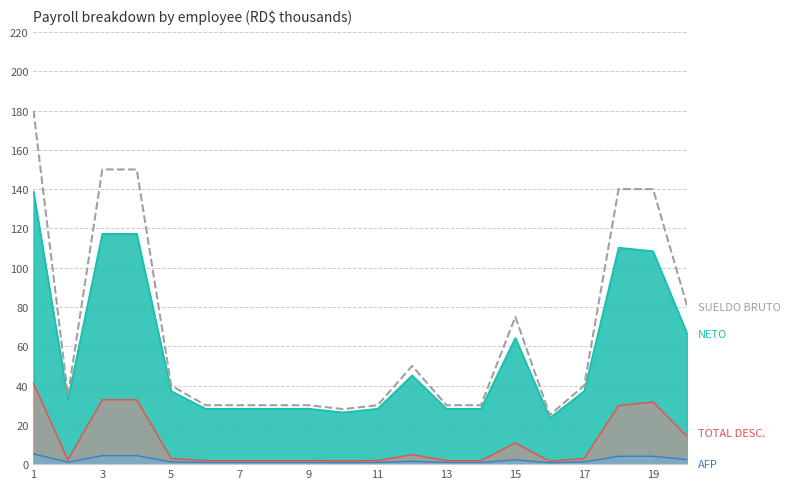

What is the maximum value shown in the chart?

180.0